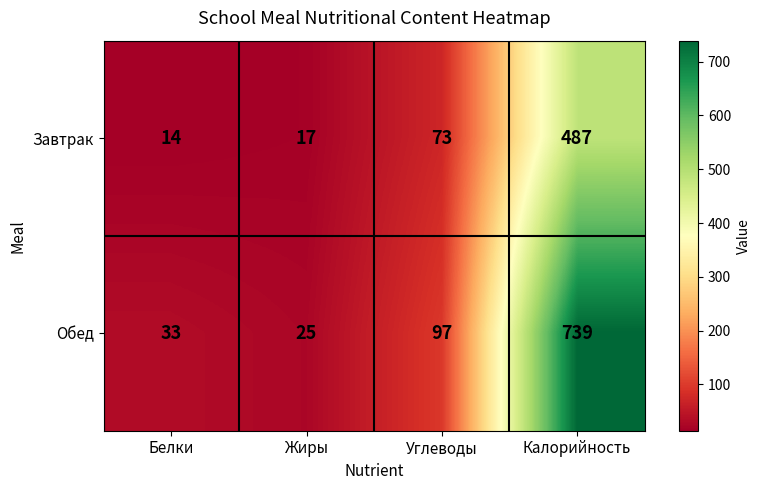

At which category is the sum across all series the highest?

Калорийность